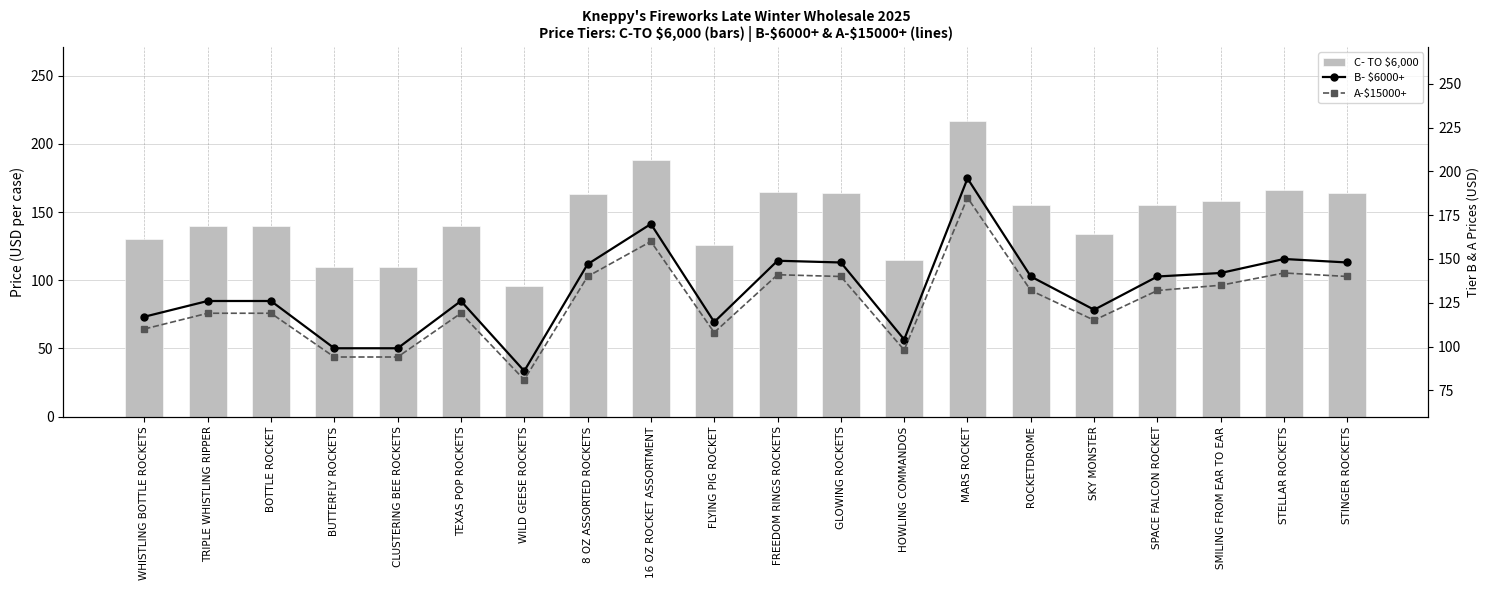

What is the minimum value shown in the chart?

81